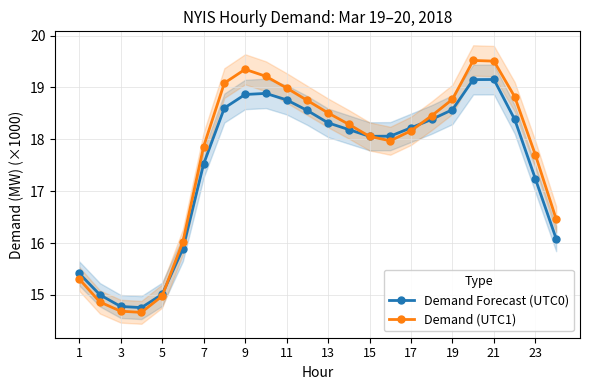

True or false: Demand (UTC1) has more than 0 interior local peaks.

True